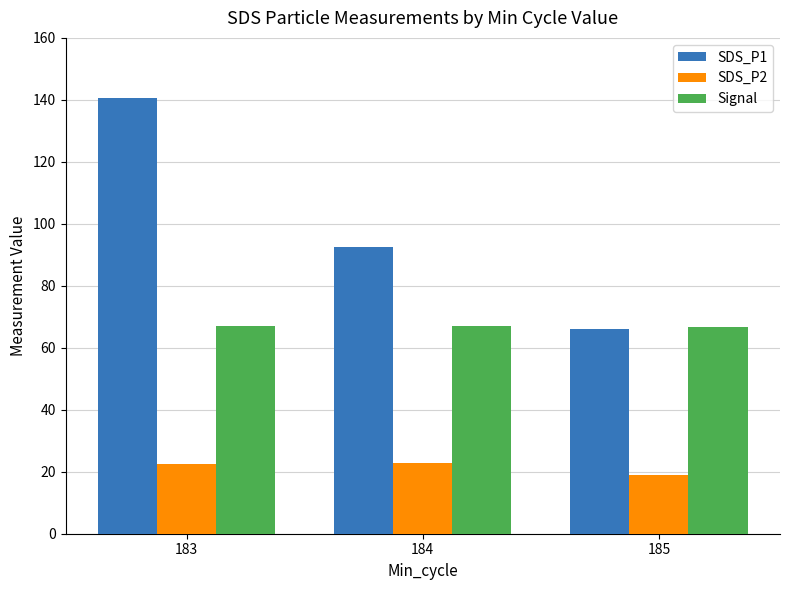

How many data points does each series have?

3